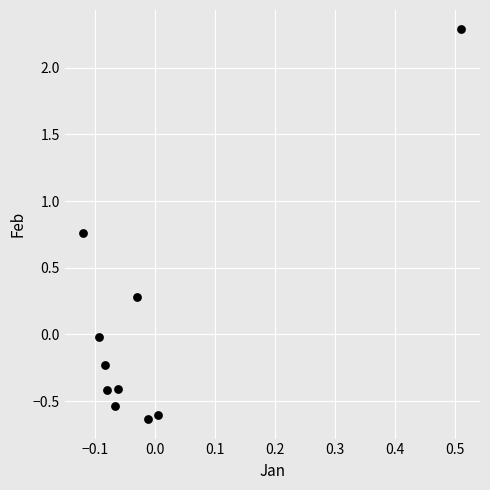

What is the range of X values (max minus min)?

0.6